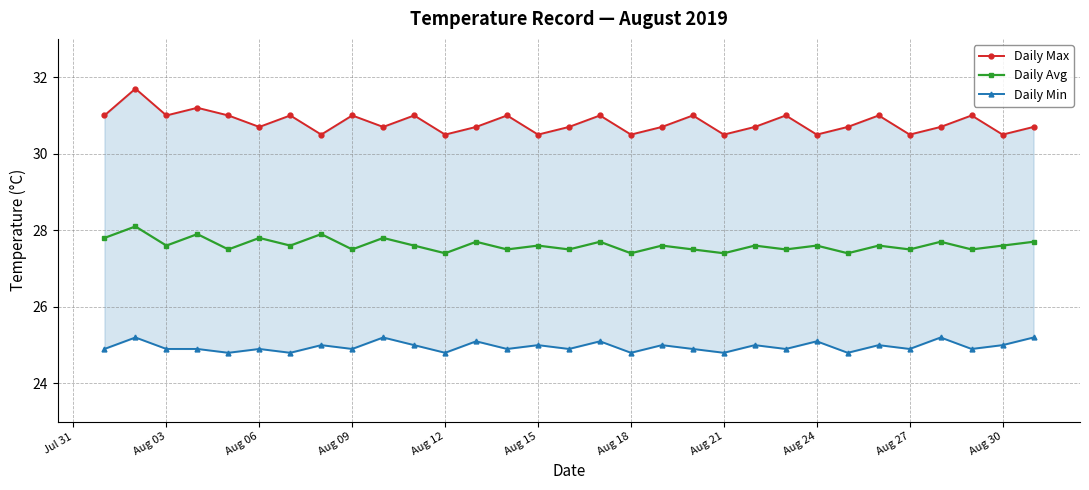

Where is the first local minimum for Daily Avg?

Aug 03